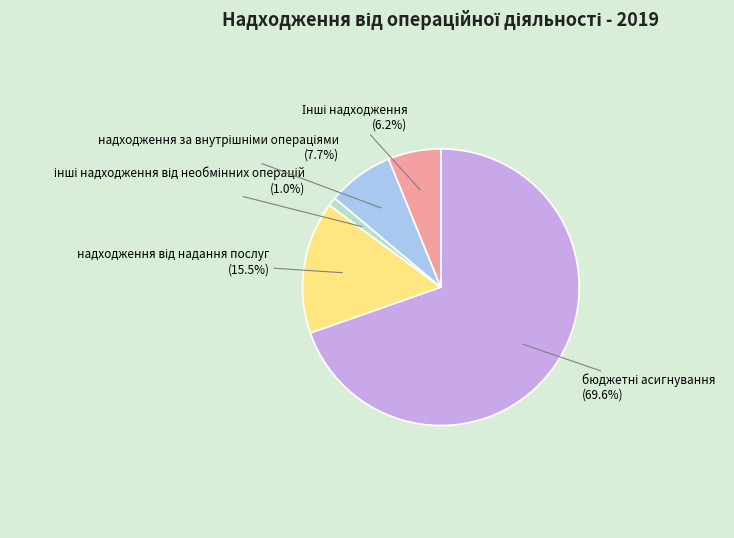

Count the number of slices in the pie.

5